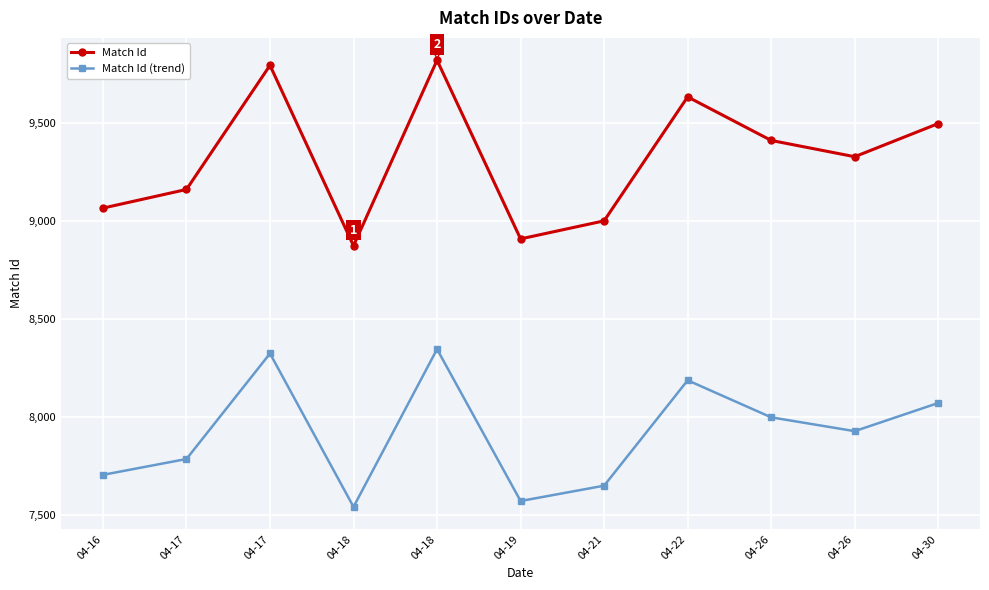

Does the chart have visible grid lines?

Yes